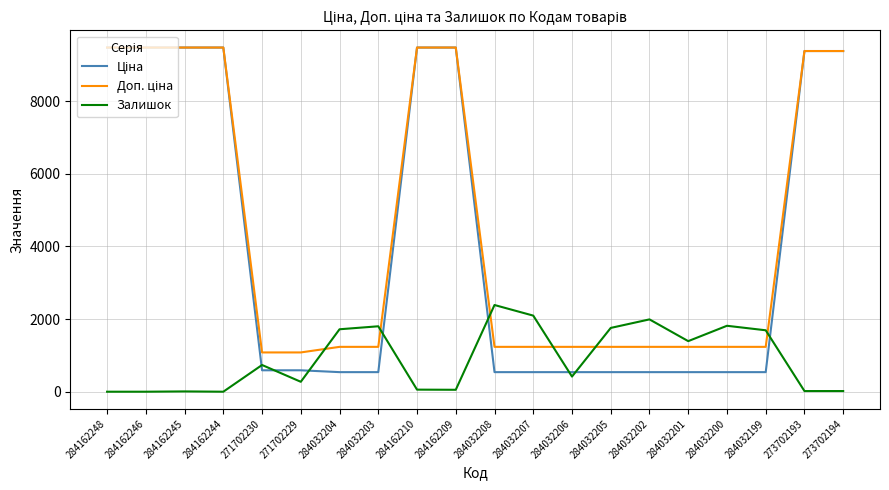

What is the total value across all series at 284032204?

3494.4